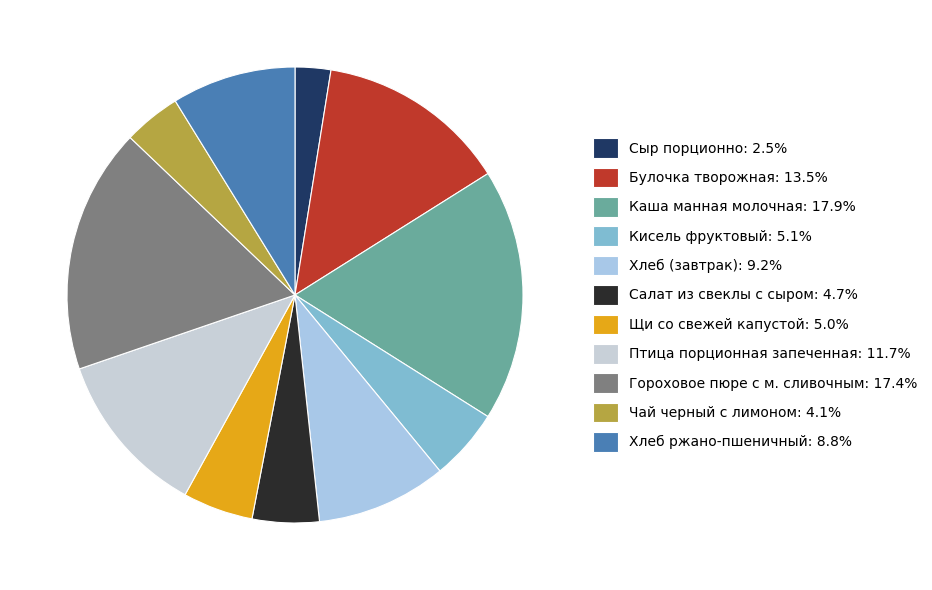

How many segments does this pie chart have?

11